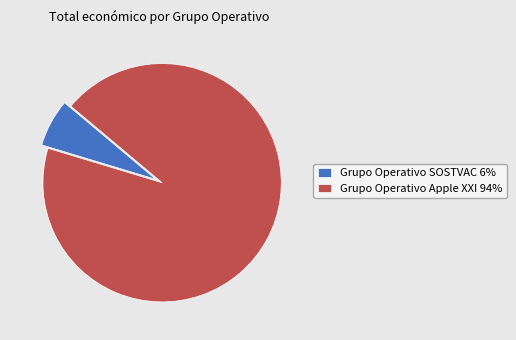

The Grupo Operativo SOSTVAC 6% slice represents 6% of the pie. True or false?

True